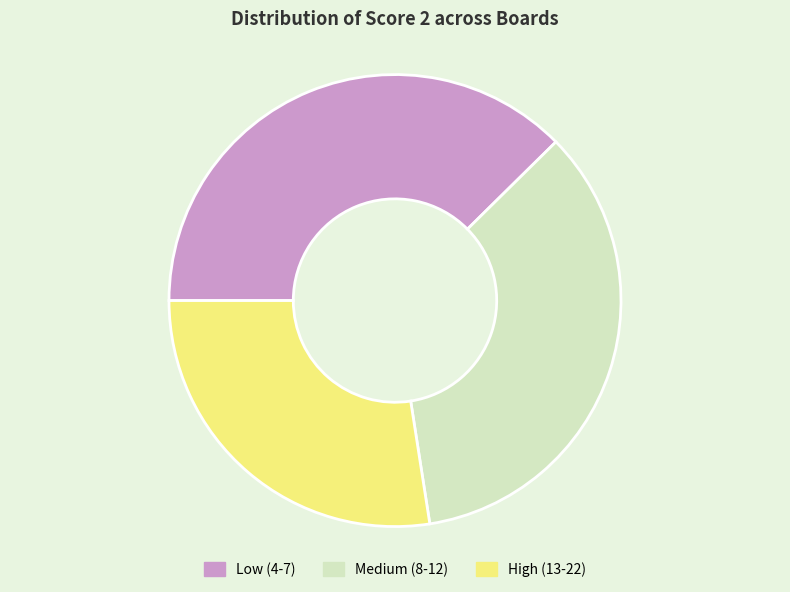

Is the sum of Medium (8-12) and Low (4-7) greater than half?

Yes